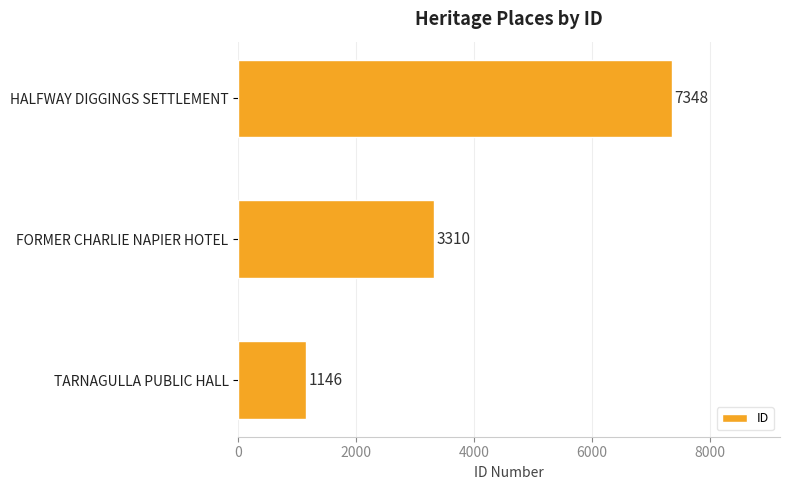

The value at TARNAGULLA PUBLIC HALL is 252. True or false?

False